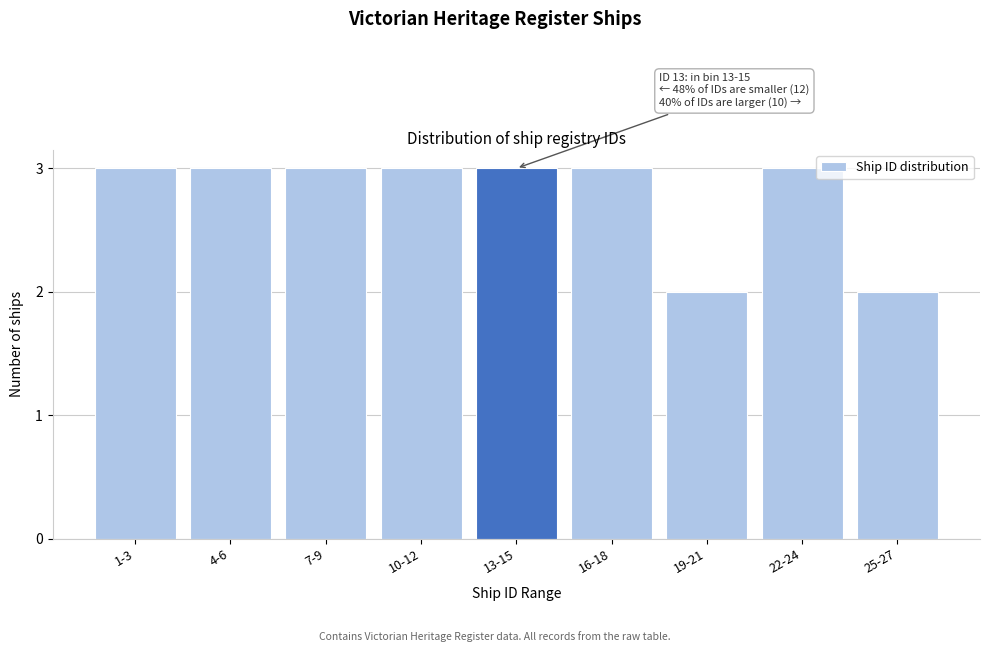

Reading left to right, list all the values displayed in this chart.

3	3	3	3	3	3	2	3	2